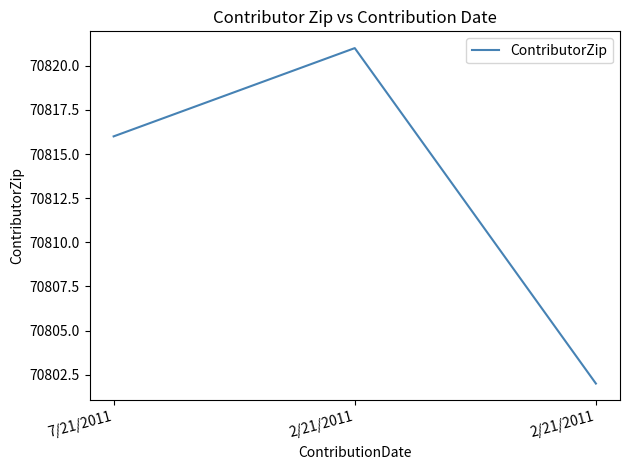

Count the number of data series in this chart.

1